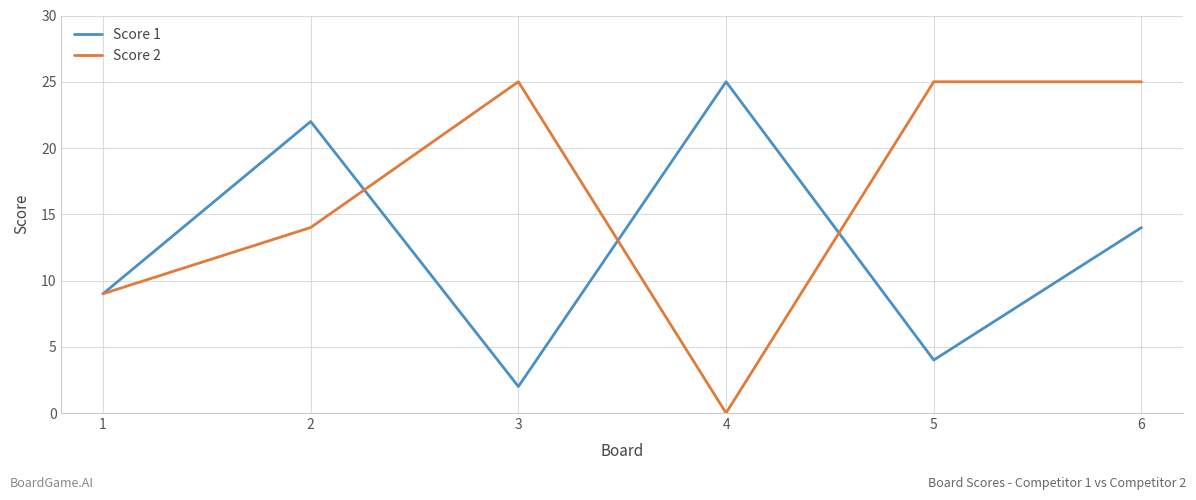

At which category is the sum across all series the highest?

6